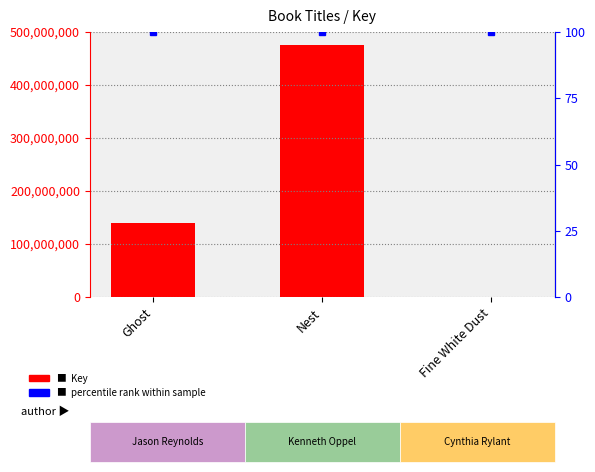

What is the difference between the maximum and minimum values?

474511135